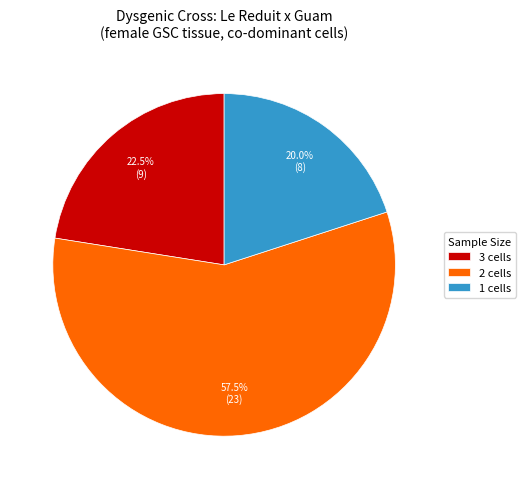

Rank the categories by value from highest to lowest.

2 cells, 3 cells, 1 cells